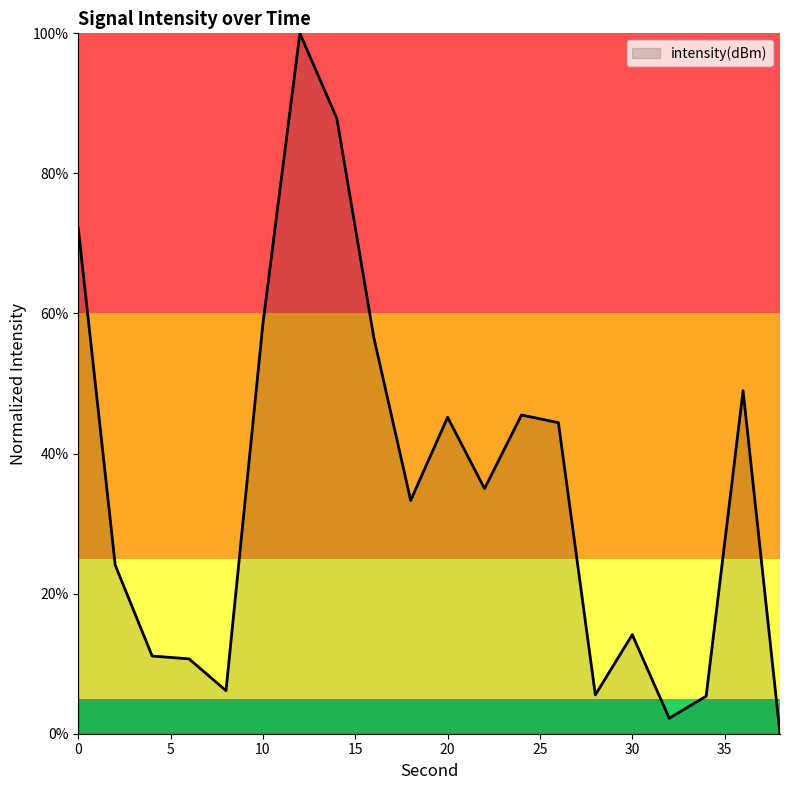

How many series are shown in this chart?

1